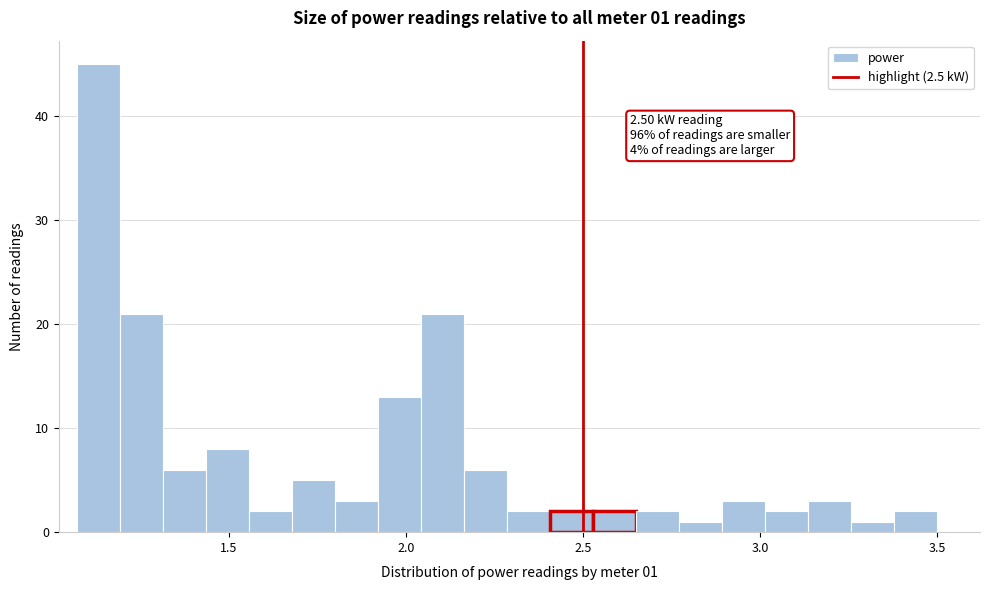

Around what value on the x-axis is the tallest bar? Give the approximate position of its centre, as read against the axis.

1.15